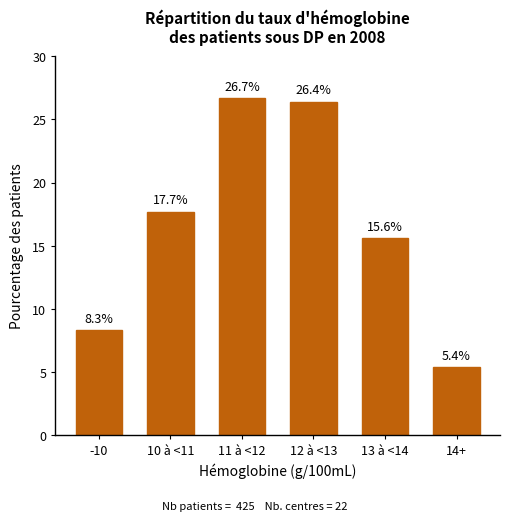

Reading left to right, list all the values displayed in this chart.

-10=8.3	10 à <11=17.7	11 à <12=26.7	12 à <13=26.4	13 à <14=15.6	14+=5.4